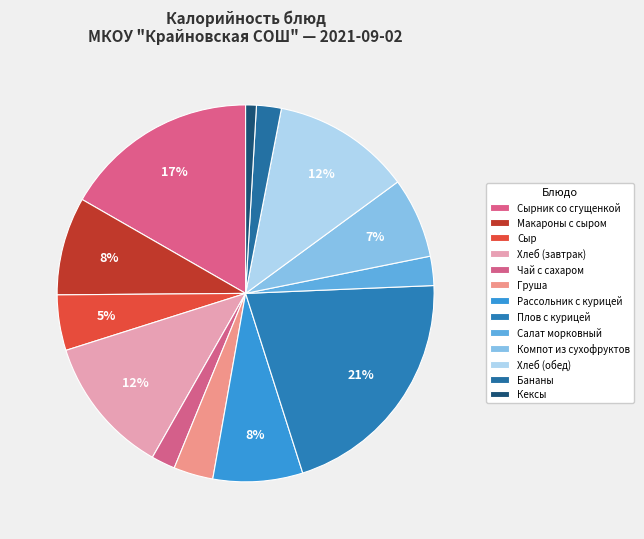

How many slices are in this pie chart?

13